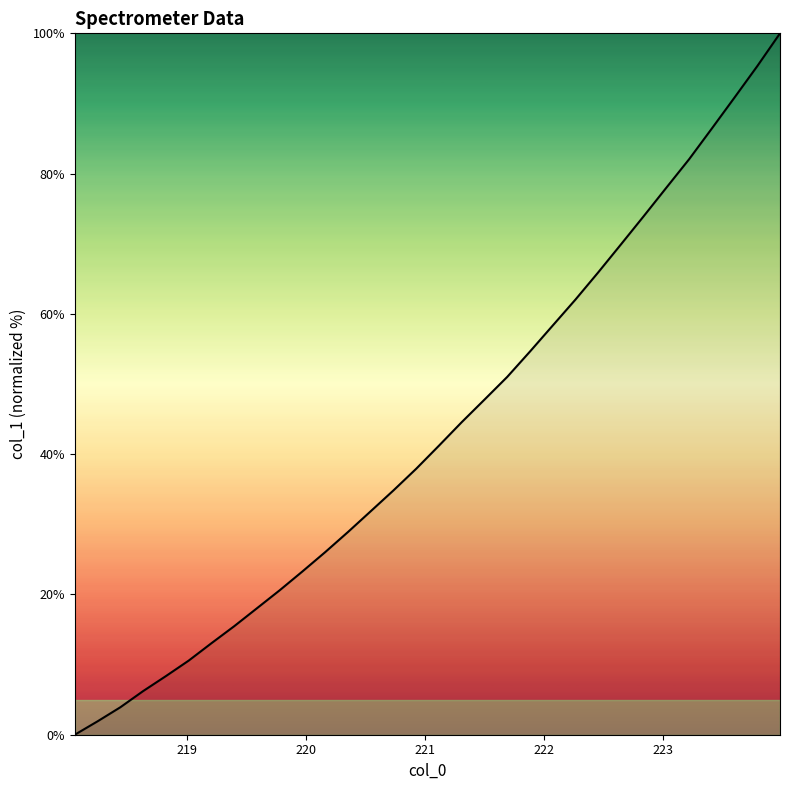

What is the difference between the maximum and minimum values?

100.0